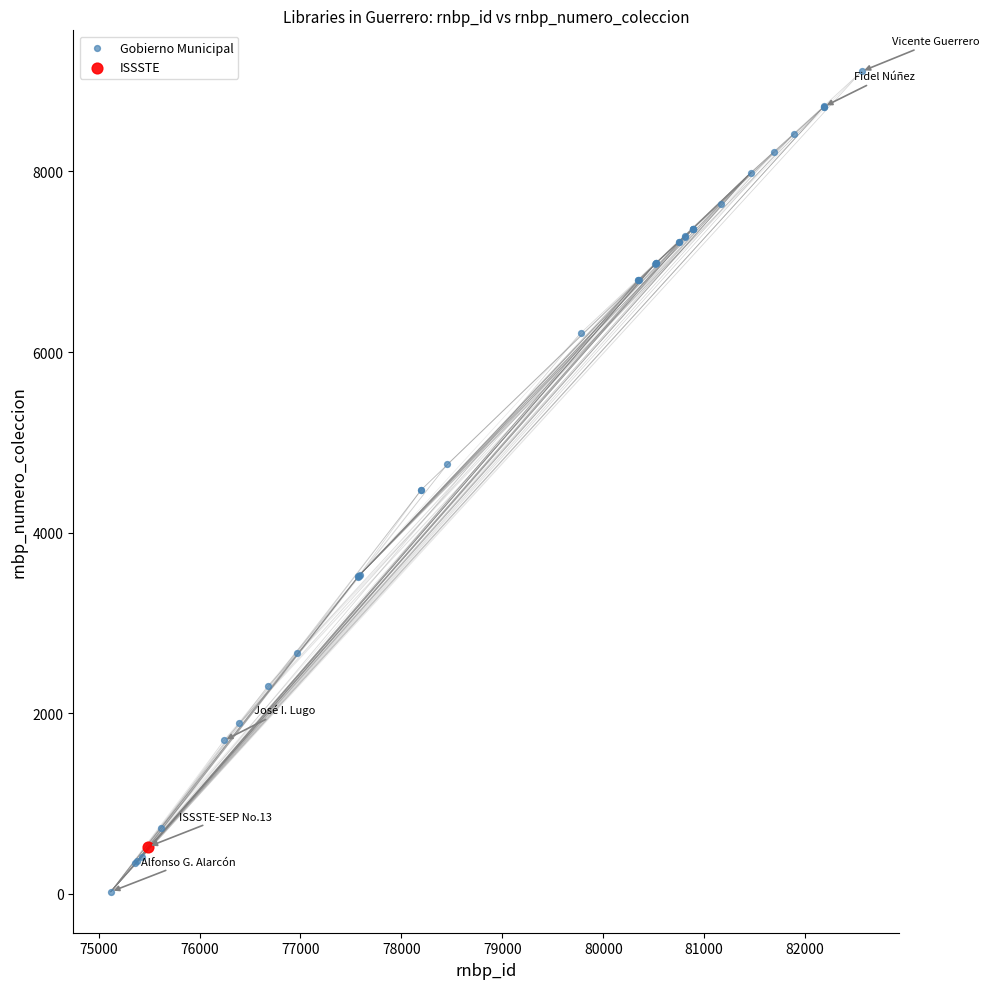

What are all the series names shown in the legend?

Gobierno Municipal, ISSSTE